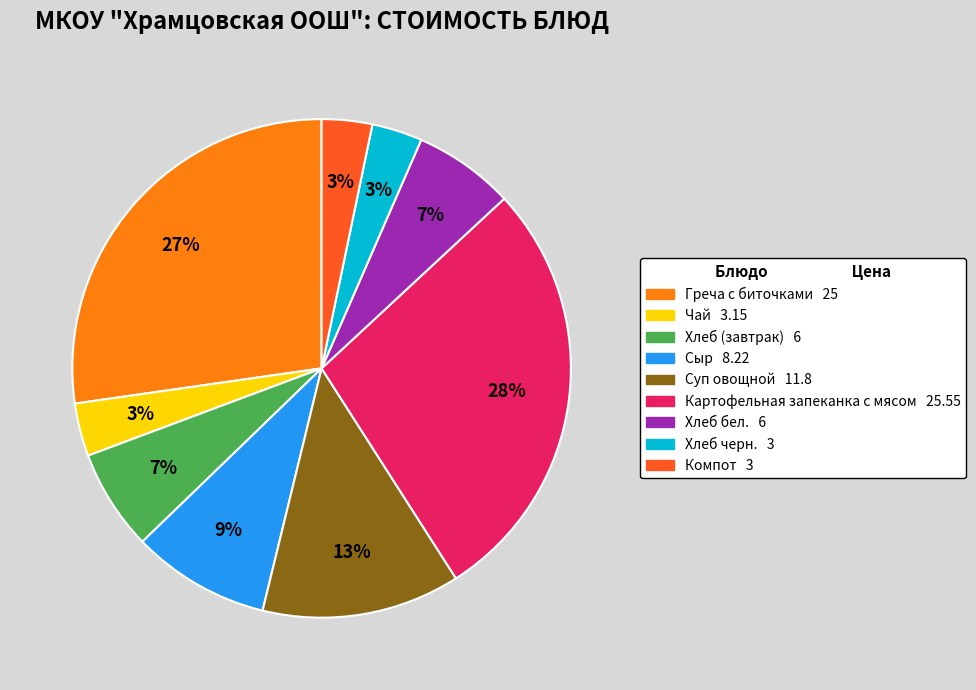

To the nearest percent, what portion does Хлеб черн. represent?

3%